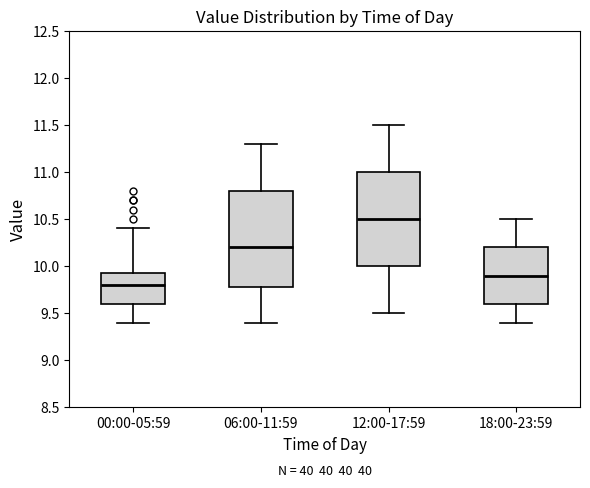

Reading left to right, transcribe this box plot: for each box, give where its median line is, the range the box spans, and where its two whiskers end, as read against the y-axis. The values are not printed on the chart, so give them approximately, as read against the axis.

00:00-05:59: median 9.80, box 9.60 to 9.95, whiskers 9.40 to 10.40
06:00-11:59: median 10.20, box 9.80 to 10.80, whiskers 9.40 to 11.30
12:00-17:59: median 10.50, box 10.00 to 11.00, whiskers 9.50 to 11.50
18:00-23:59: median 9.90, box 9.60 to 10.20, whiskers 9.40 to 10.50